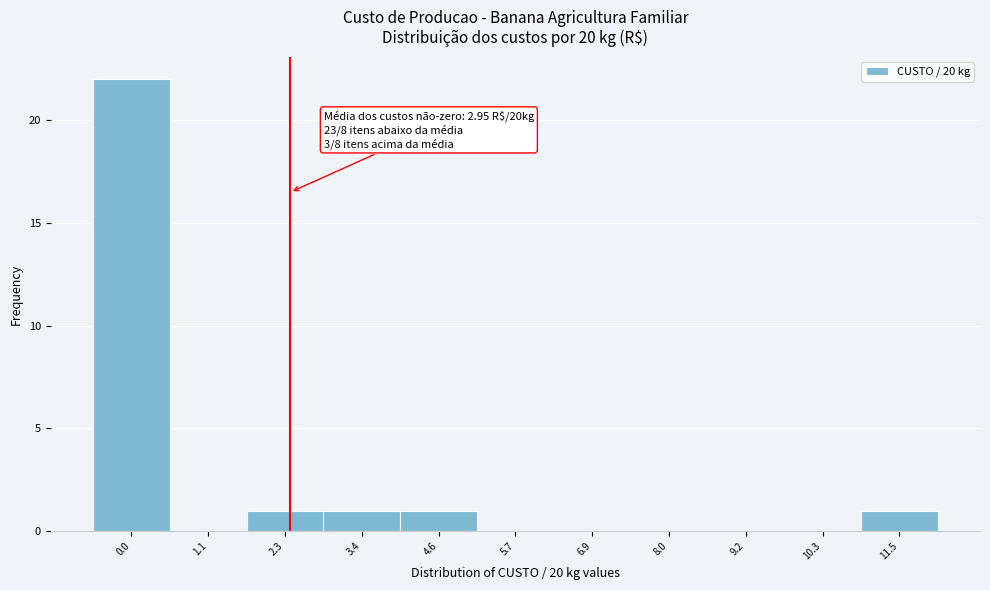

Reading left to right, list all the values displayed in this chart.

0.0=22	1.1=0	2.3=1	3.4=1	4.6=1	5.7=0	6.9=0	8.0=0	9.2=0	10.3=0	11.5=1